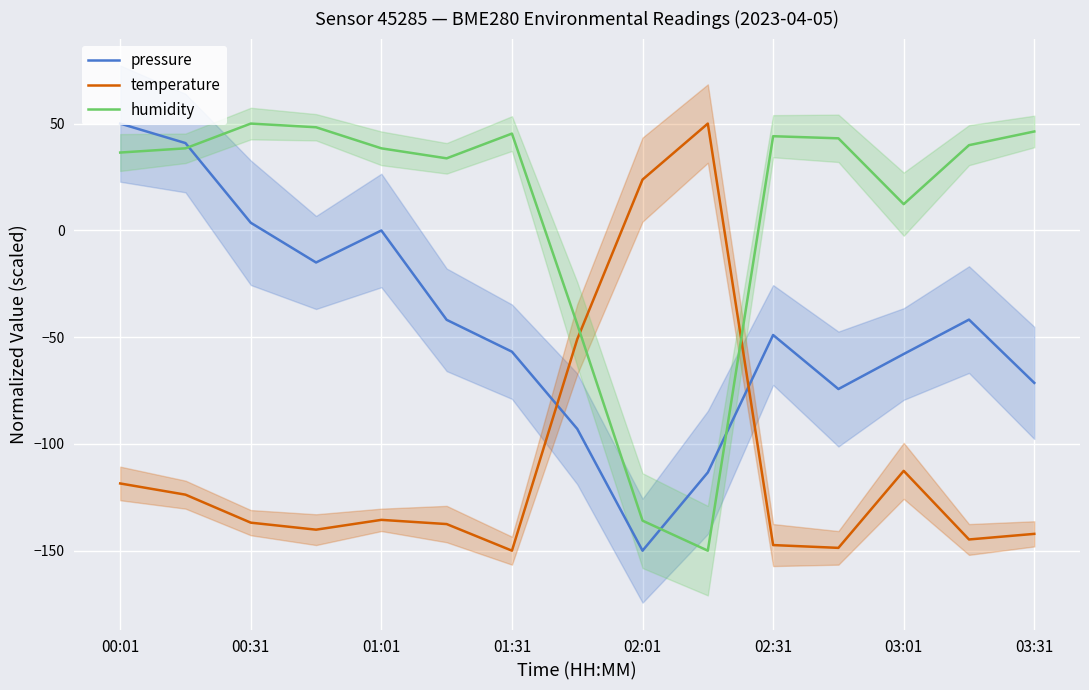

How many times do pressure and temperature cross each other?

2